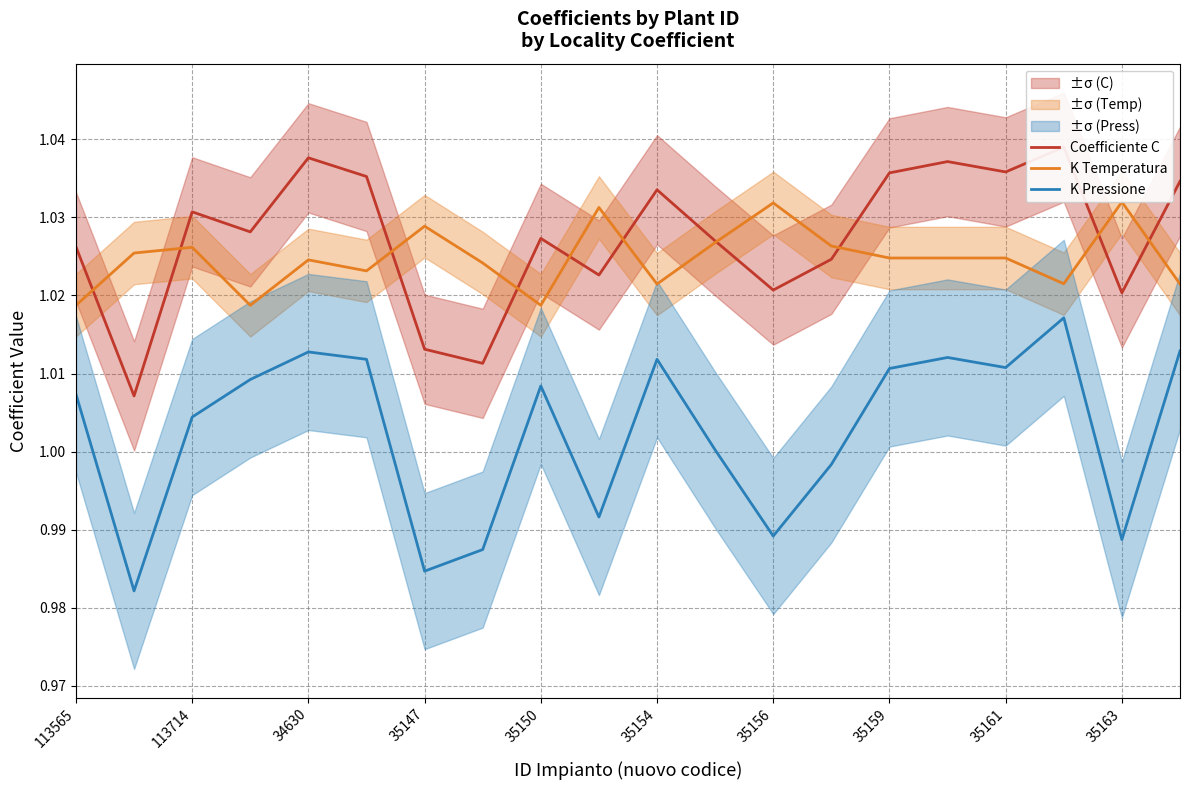

The value of K Pressione at 35163 is 0.3. True or false?

False